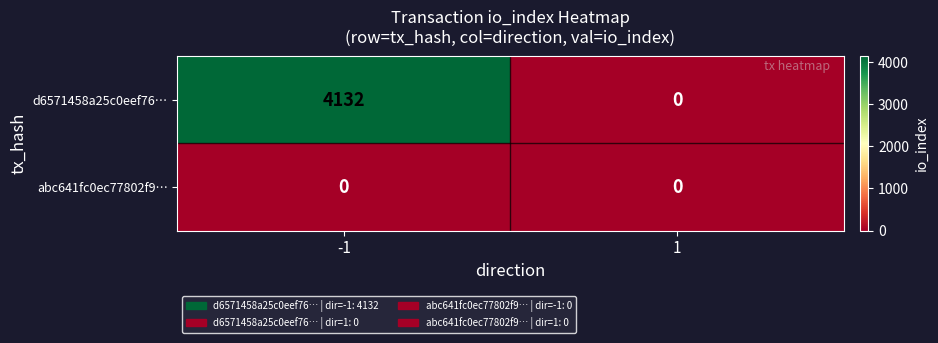

Which series changed the most between -1 and 1?

d6571458a25c0eef76…